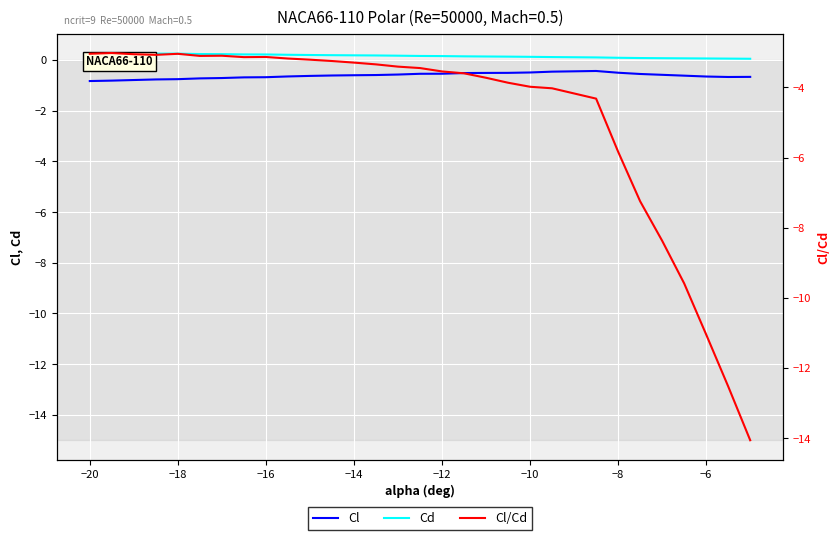

What is the difference between the maximum and minimum values in the Cd series?

0.2